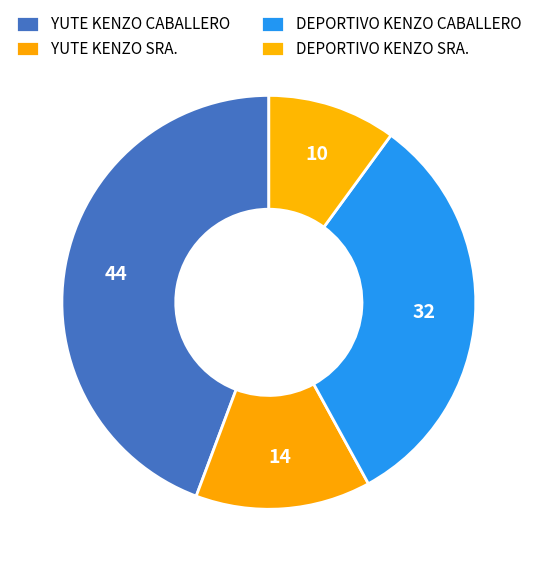

What is the smallest slice in the pie chart?

DEPORTIVO KENZO SRA.